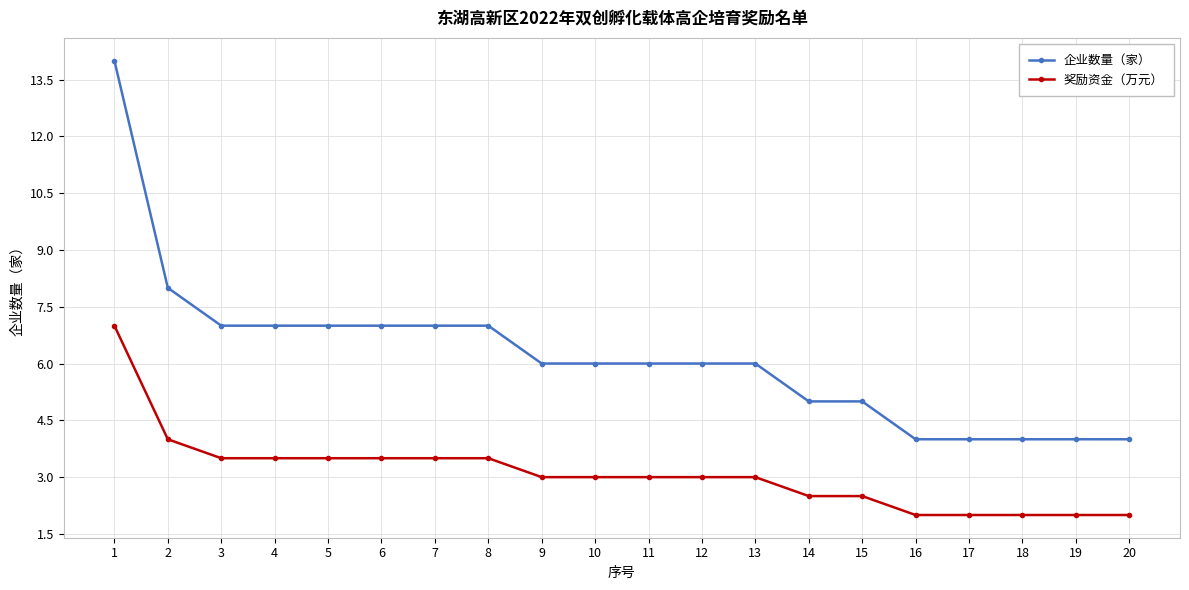

Is it true that 企业数量（家） equals 4.4 at 8?

False